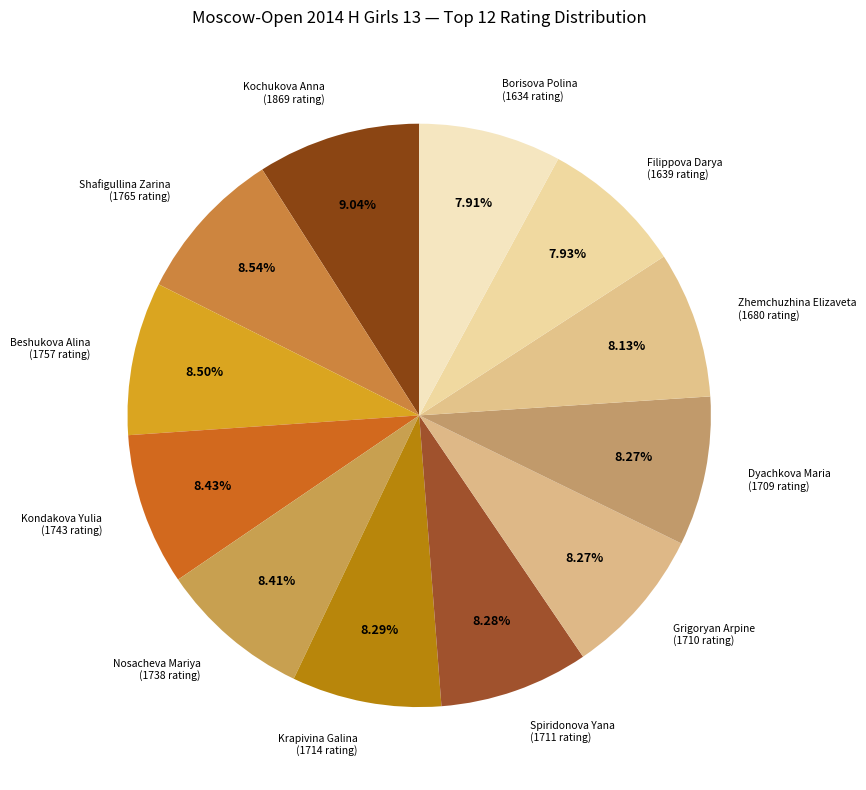

How many slices are in this pie chart?

12